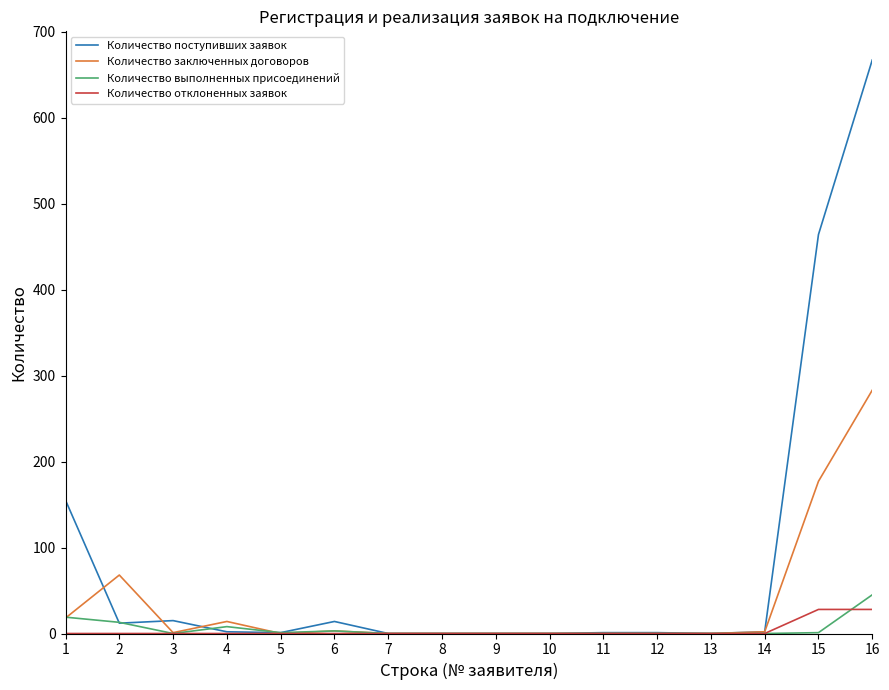

How many lines are shown in the chart?

4